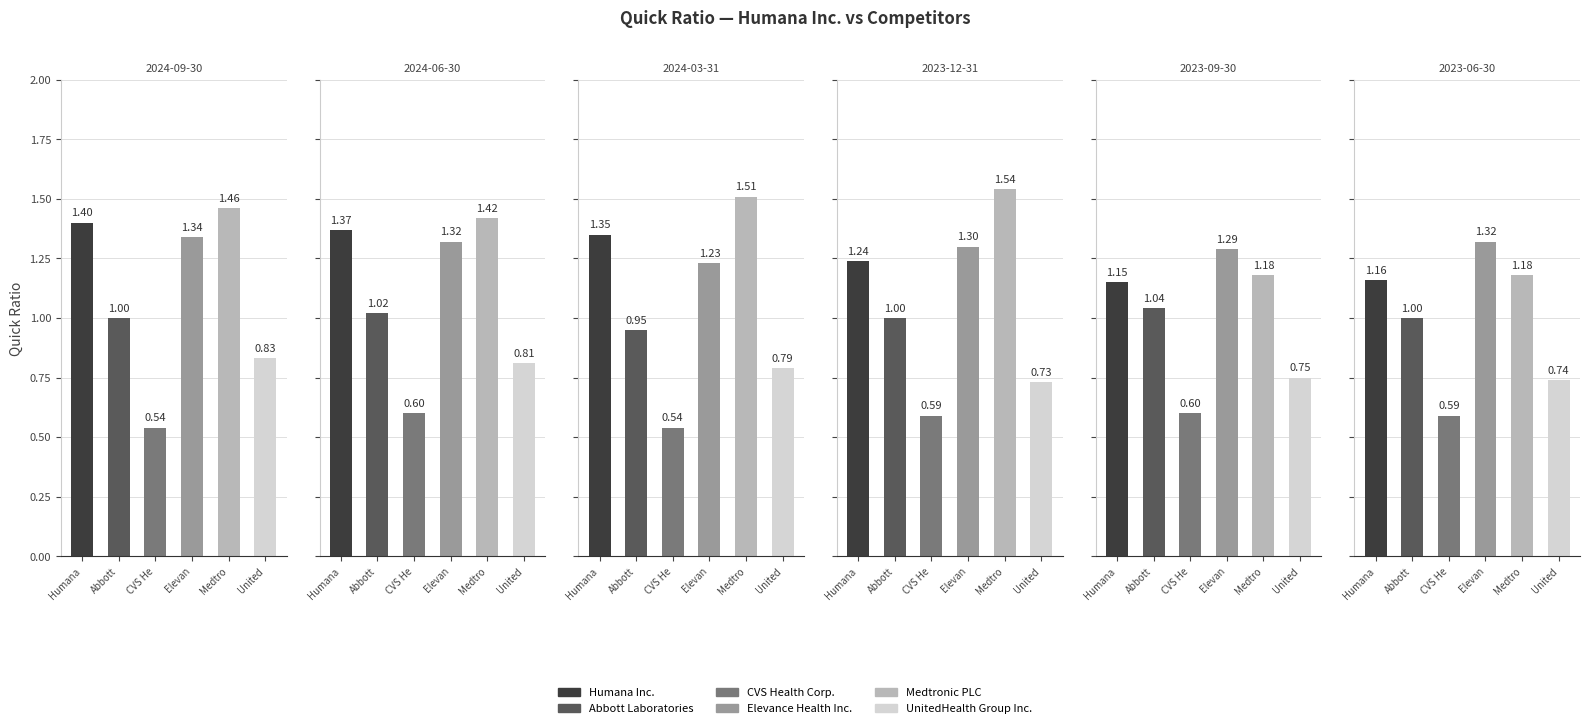

The Elevance Health Inc. series shows 1.3 at 2023-06-30. True or false?

True